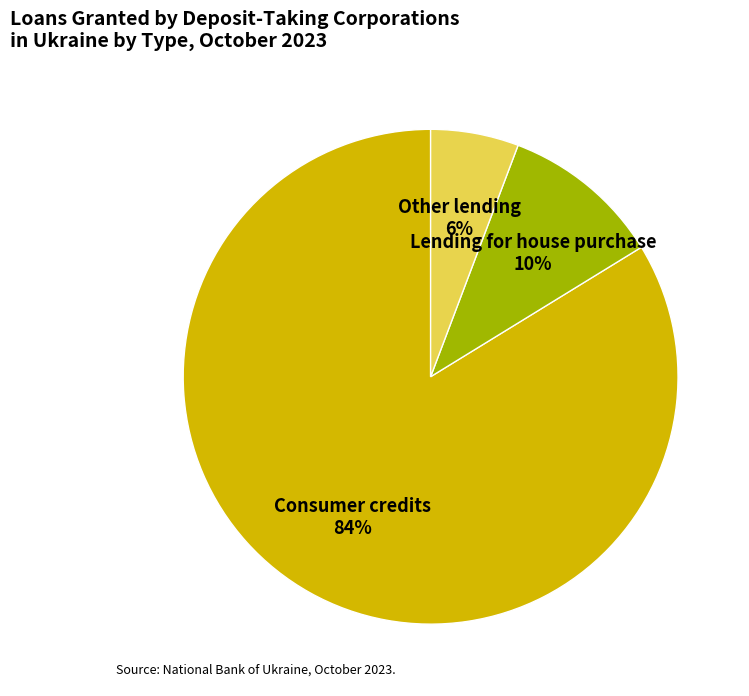

Which slice is the smallest?

Other lending